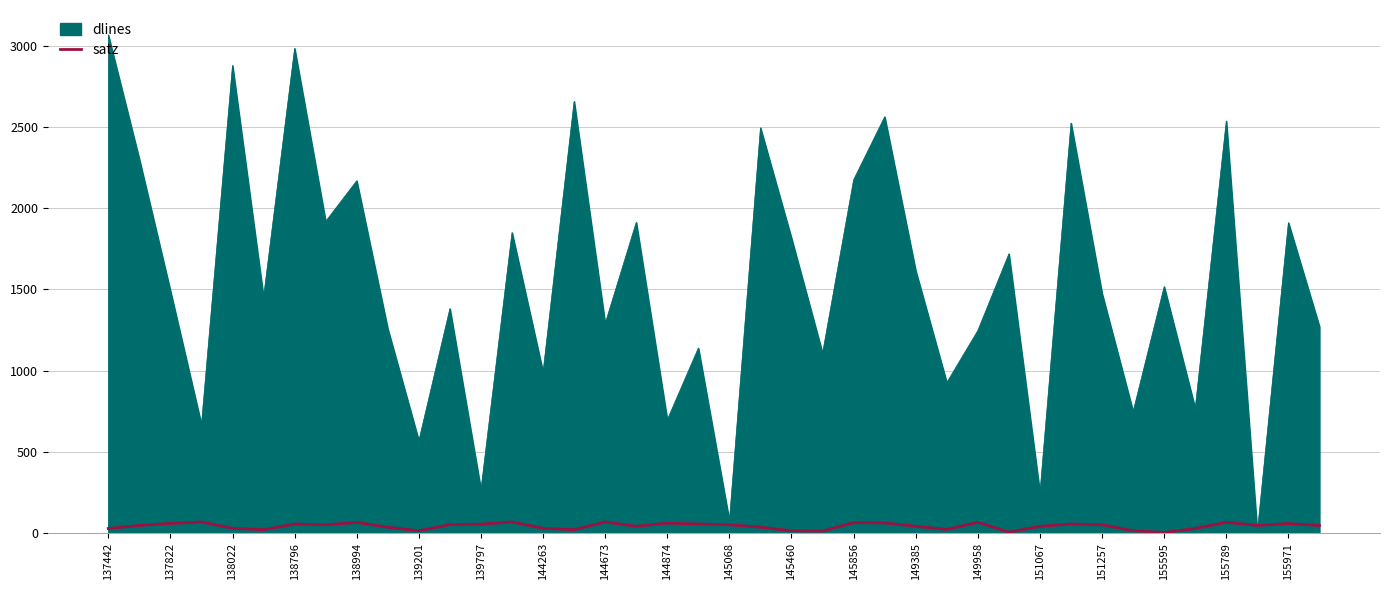

Which series has the widest spread of values?

dlines